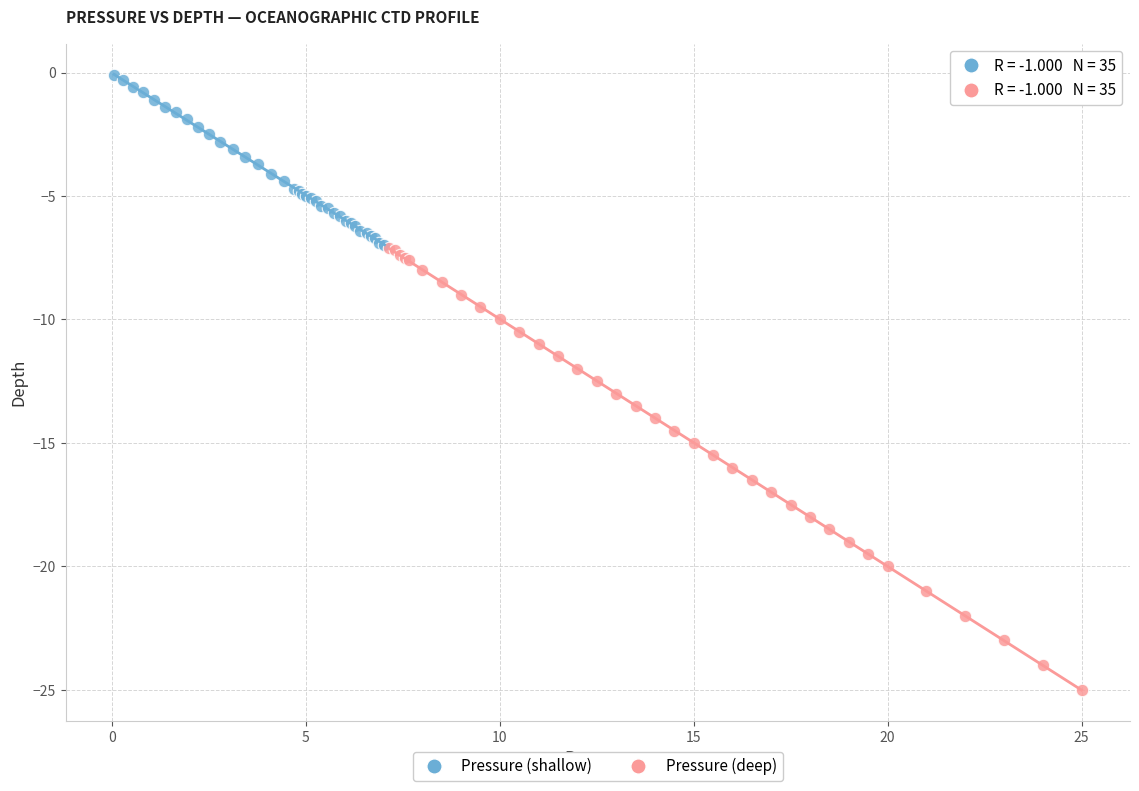

Which series has the largest Y range (max minus min)?

Pressure (deep)